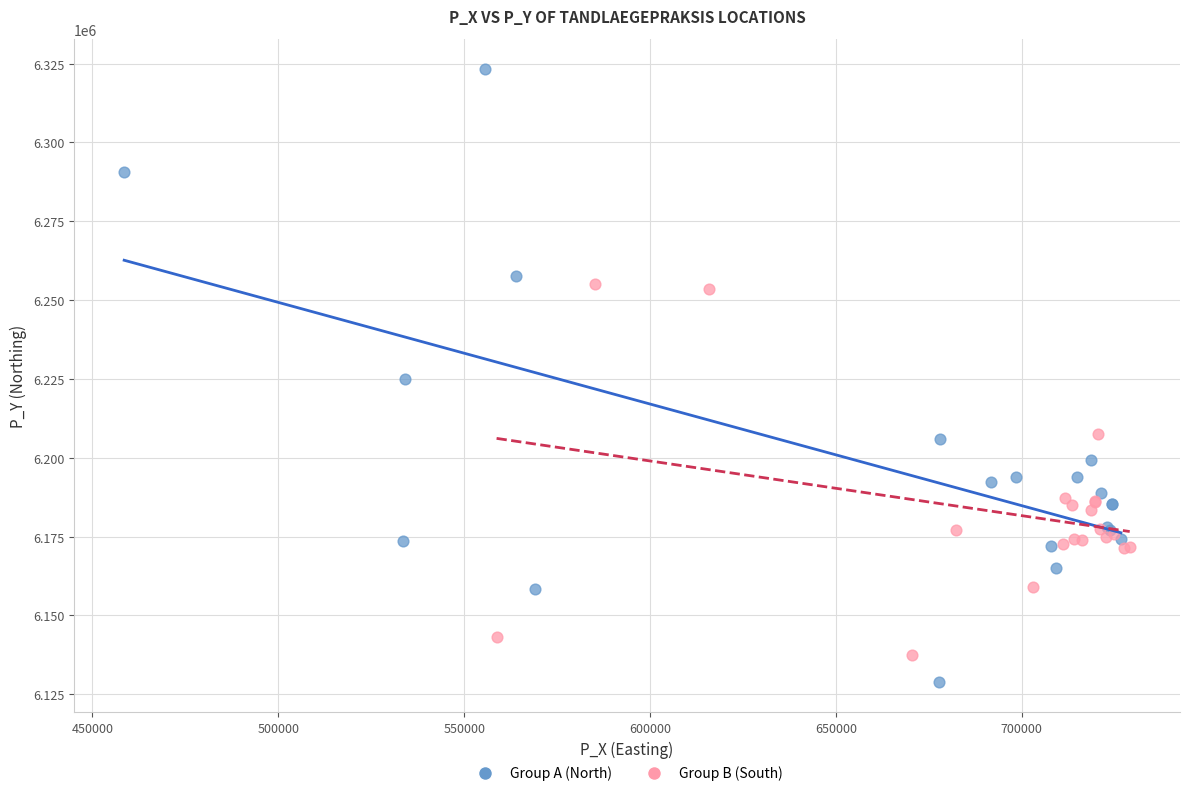

Which series has the widest spread of Y values?

Group A (North)